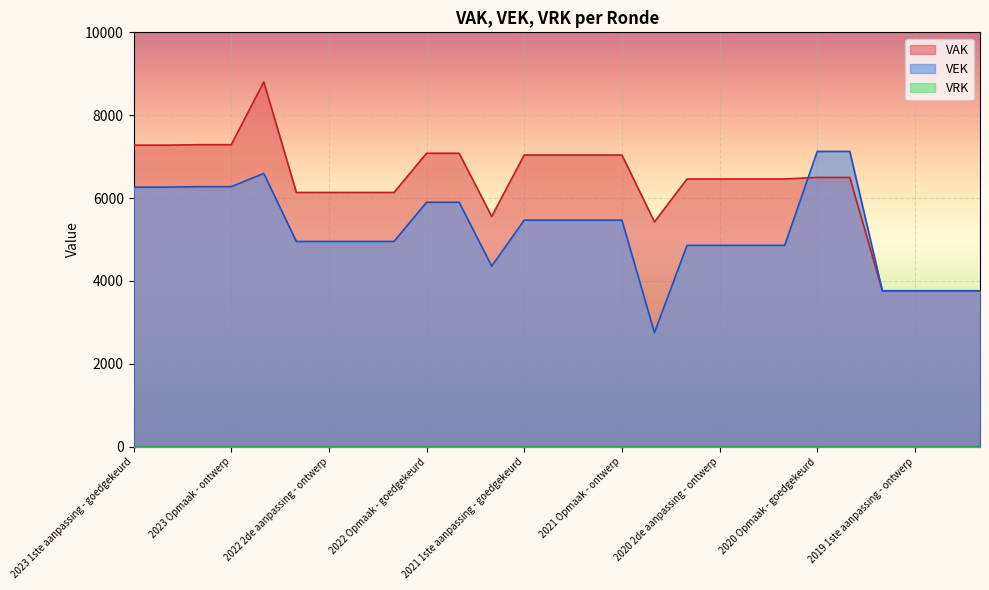

What is the total value across all series at 2021 Opmaak - ontwerp?

12508